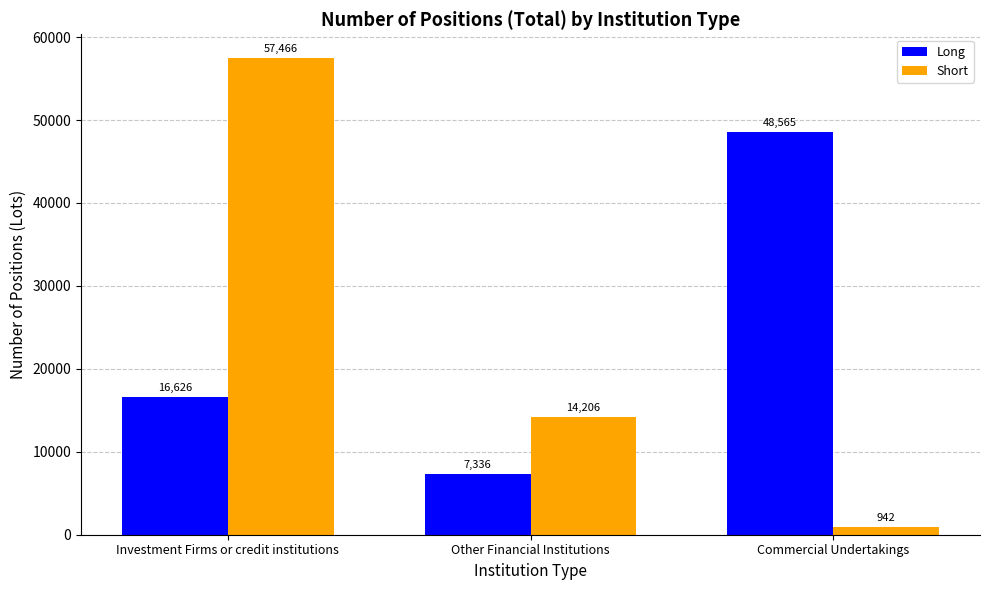

What is the difference between the second highest and minimum values in the Long series?

9290